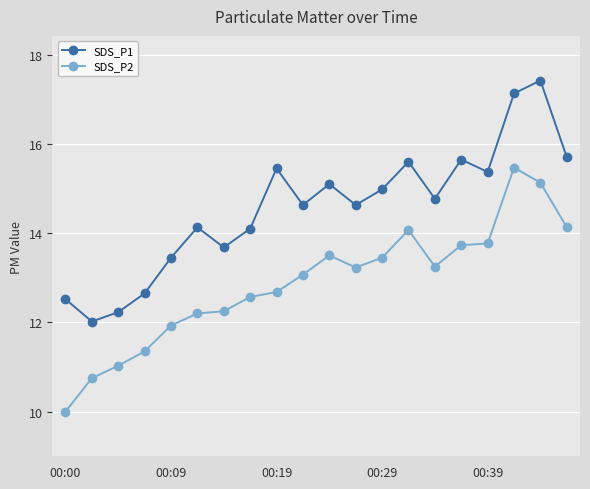

What is the value of the SDS_P1 point at the 20th from the left?

15.7